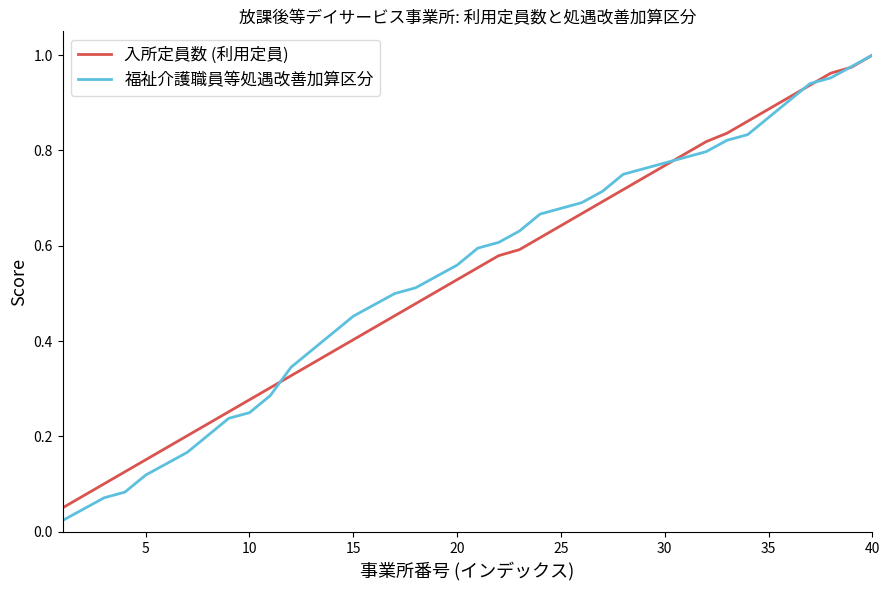

Which series has the widest spread of values?

福祉介護職員等処遇改善加算区分